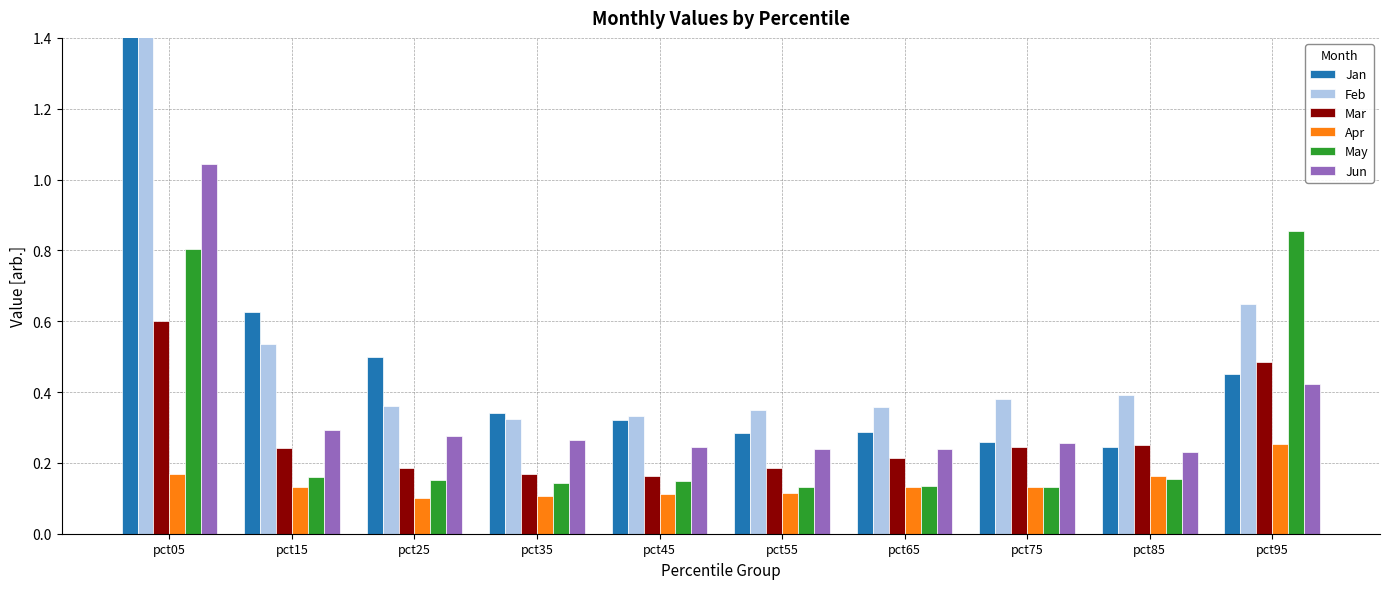

Which category has the highest value in the May series?

pct95